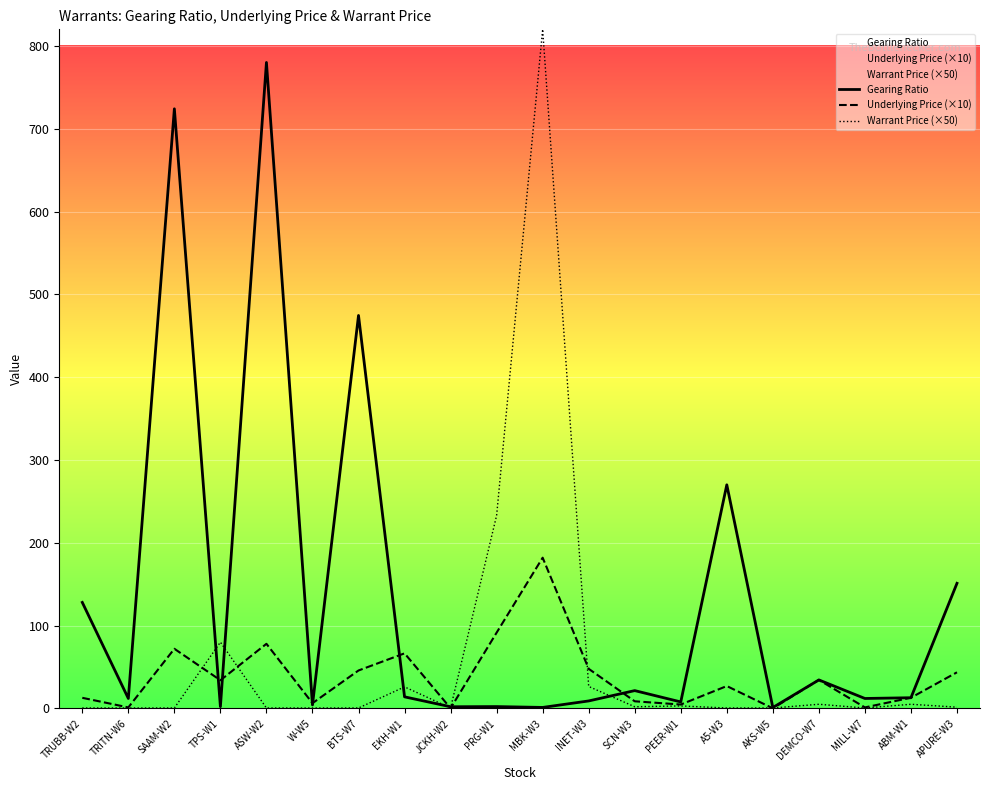

How many times do Warrant Price (×50) and Underlying Price (×10) cross each other?

6